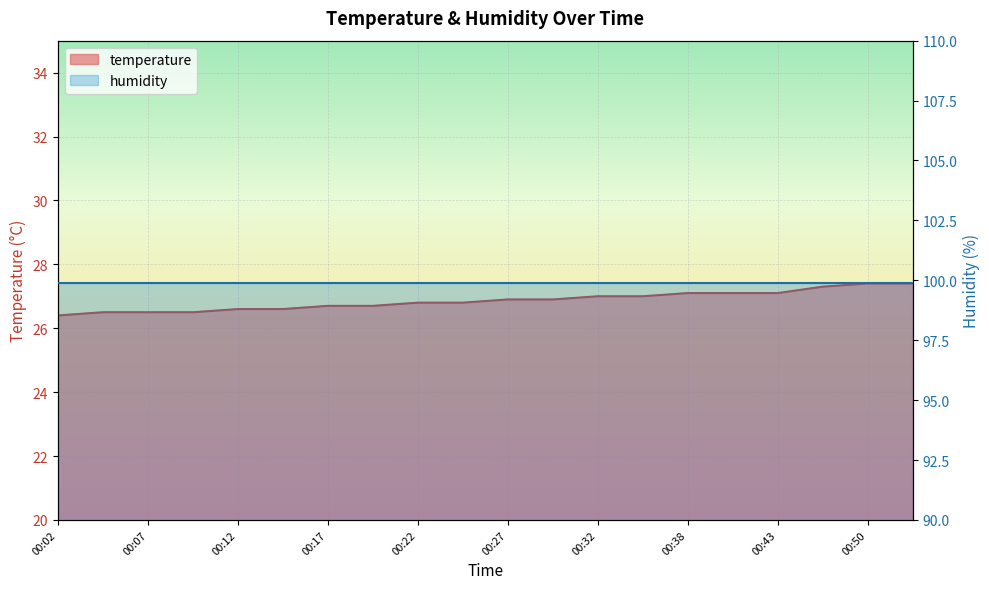

What is the value of the 3rd point from the left?

26.5